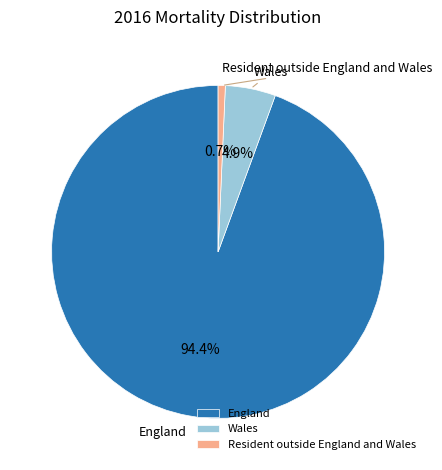

Approximately how many times larger is the value at England compared to Wales?

19.3